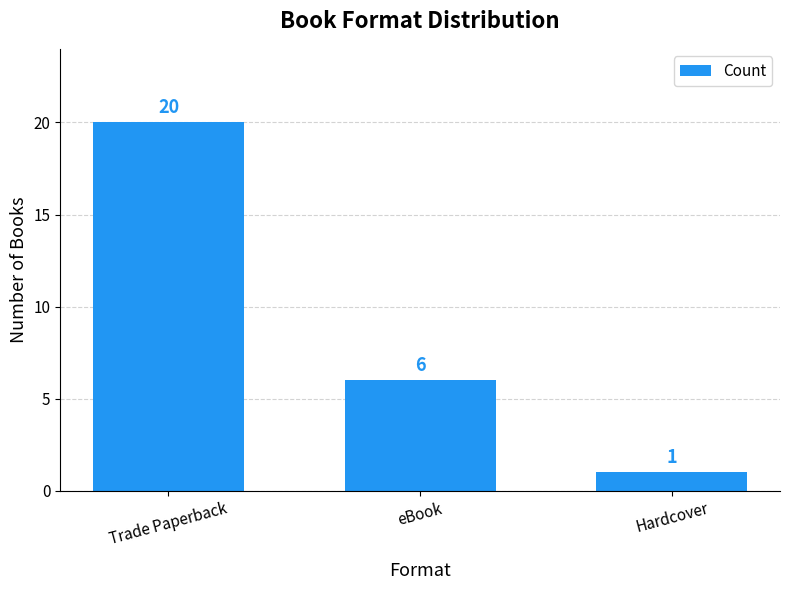

Rank the categories by value from highest to lowest.

Trade Paperback, eBook, Hardcover